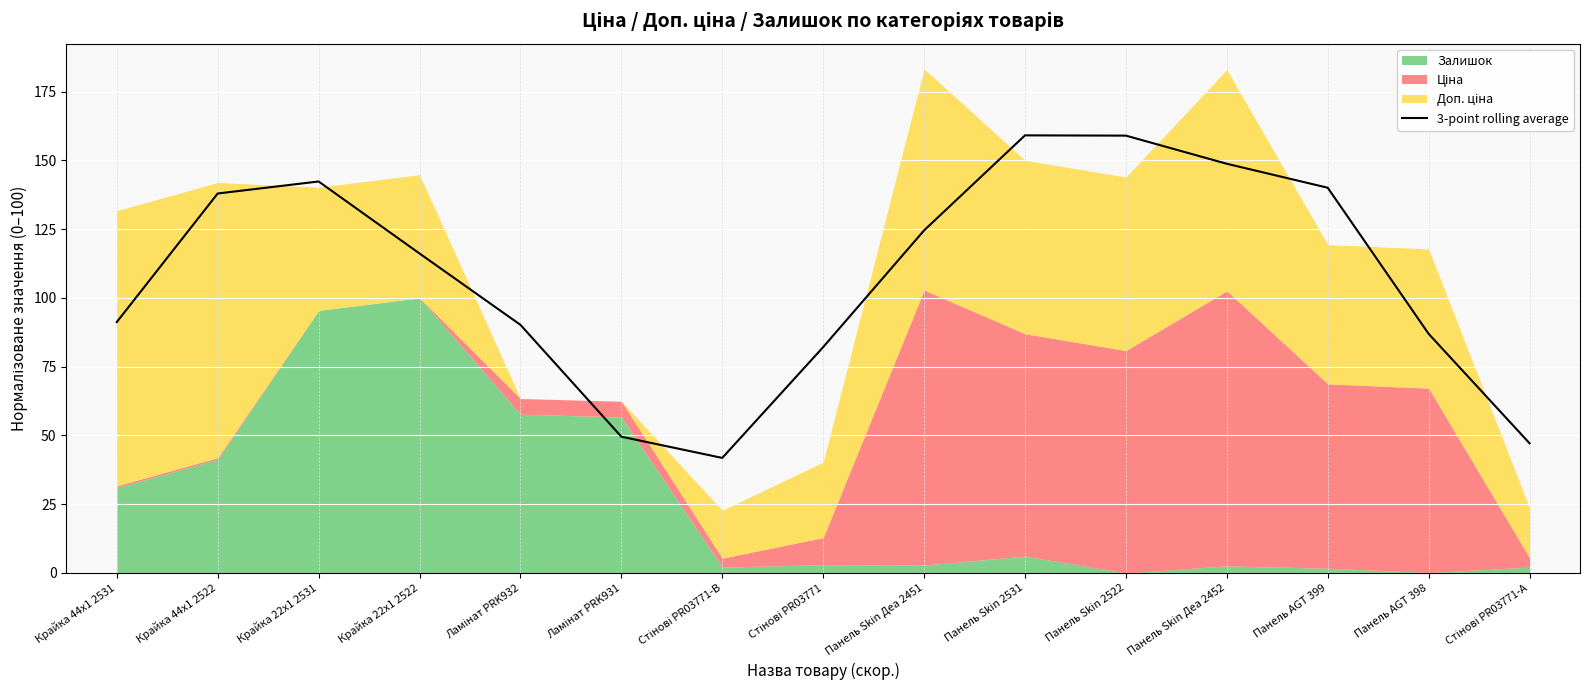

Rank the categories by value from highest to lowest.

Панель Skin 2531, Панель Skin 2522, Панель Skin Деа 2452, Крайка 22x1 2531, Панель AGT 399, Крайка 44x1 2522, Панель Skin Деа 2451, Крайка 22x1 2522, Крайка 44x1 2531, Ламінат PRK932, Панель AGT 398, Стінові PR03771, Ламінат PRK931, Стінові PR03771-А, Стінові PR03771-B